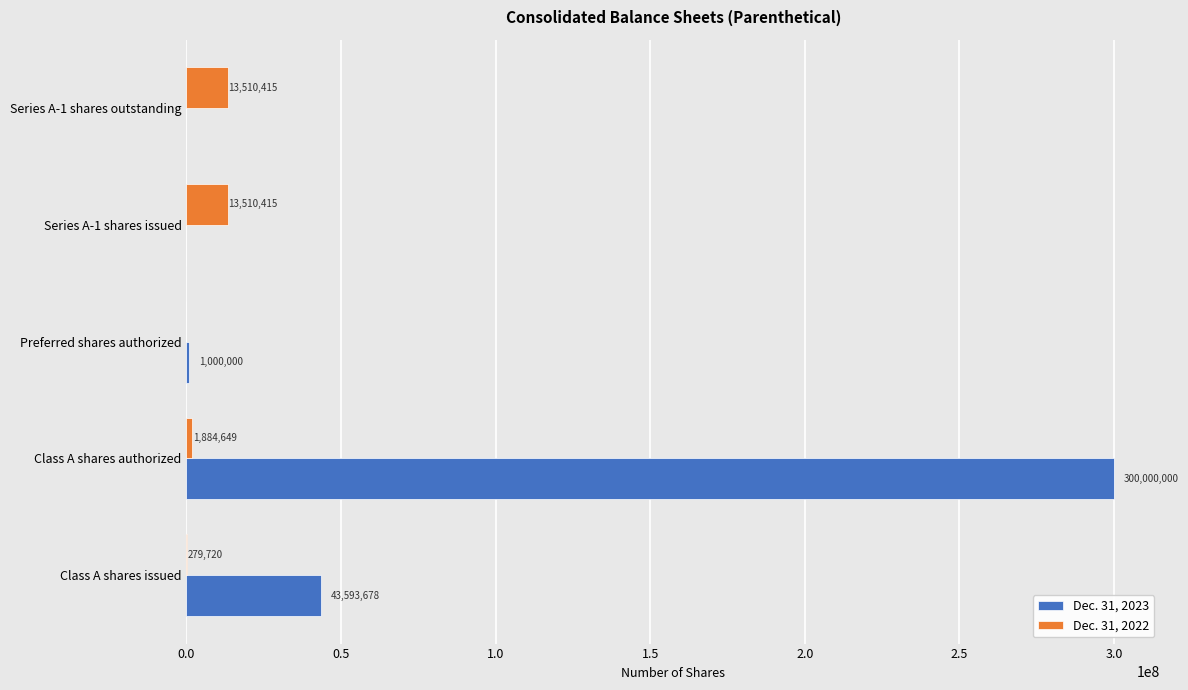

Between Class A shares issued and Preferred shares authorized, which series saw the biggest shift?

Dec. 31, 2023